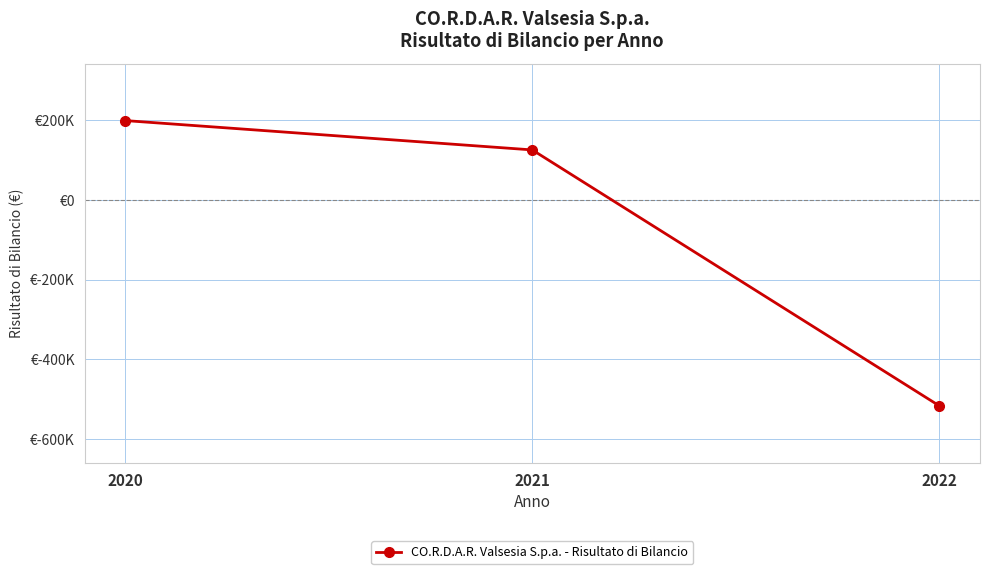

What is the sum of the values at 2022 and 2021?

-390347